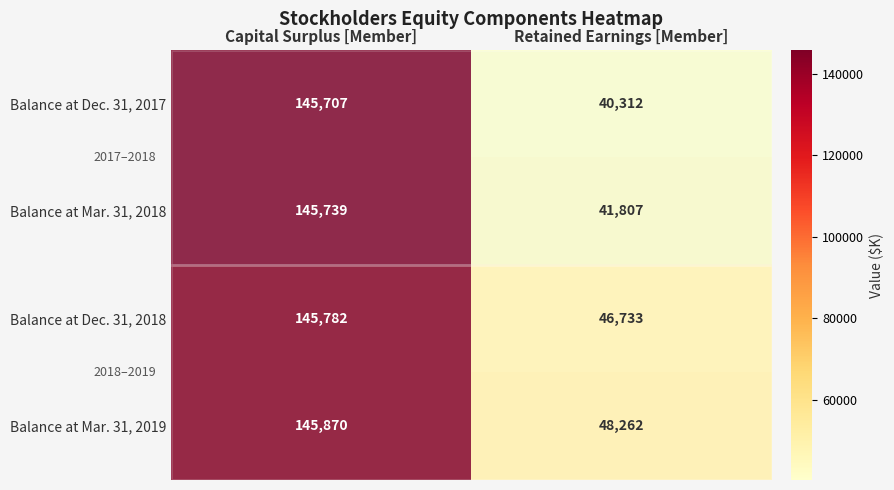

What is the total value across all series at Capital Surplus [Member]?

583098